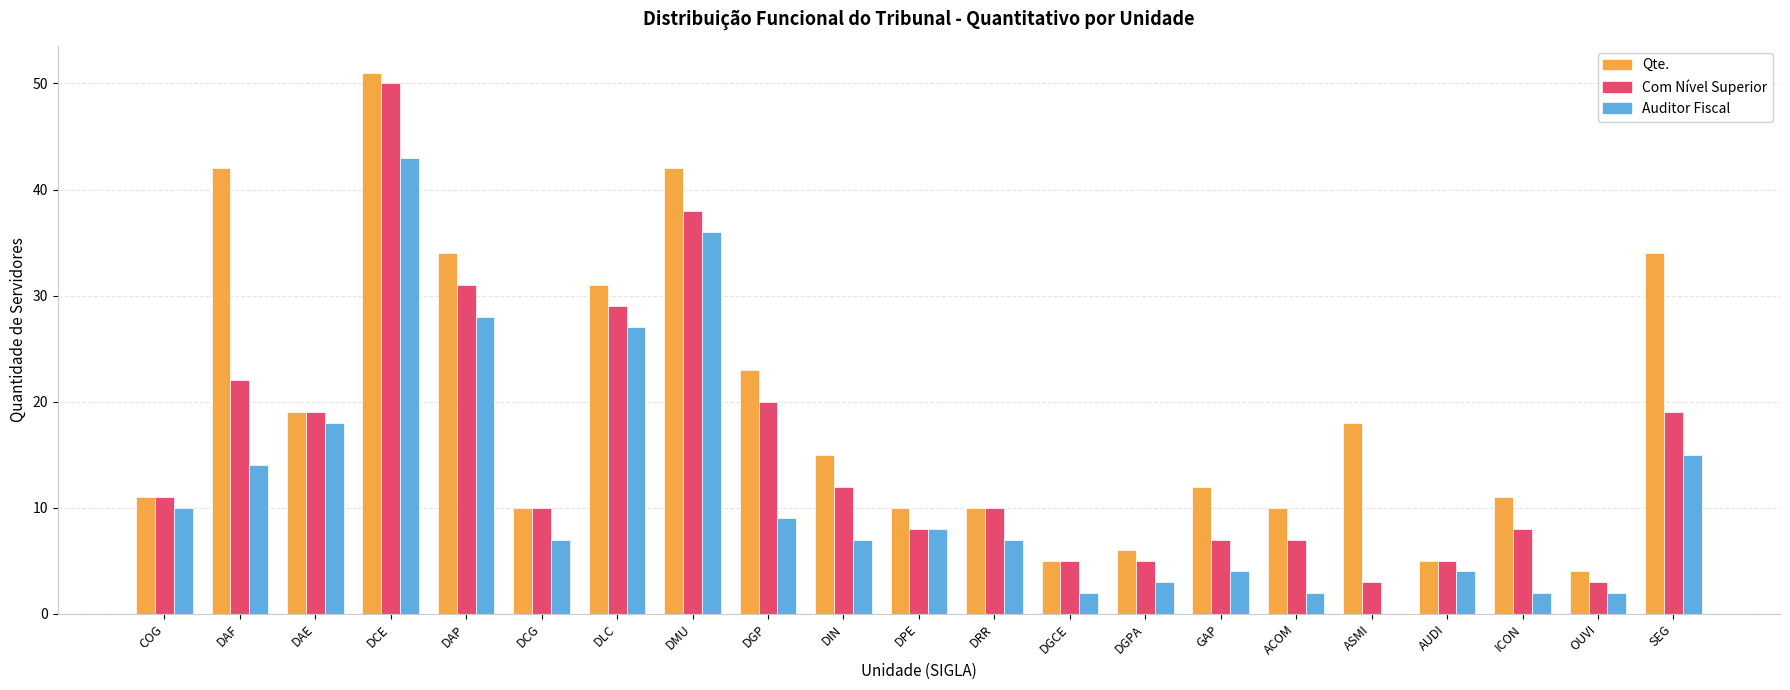

At which category is the sum across all series the highest?

DCE